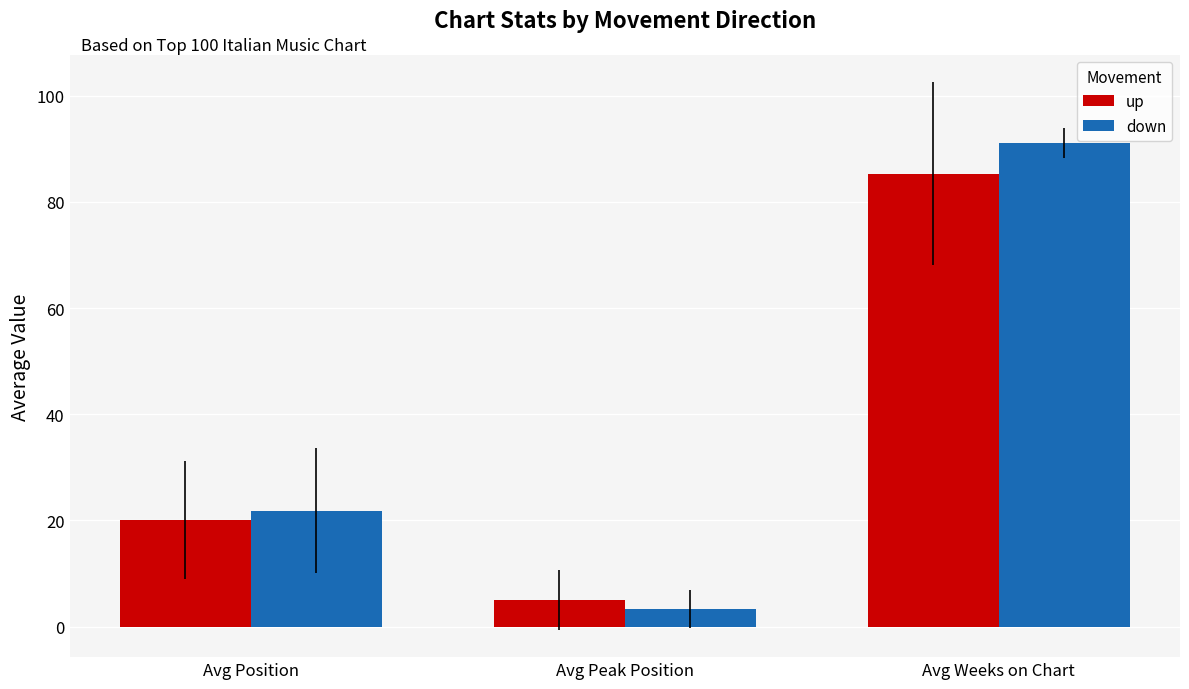

Rank the series by their average value, from highest to lowest.

down, up